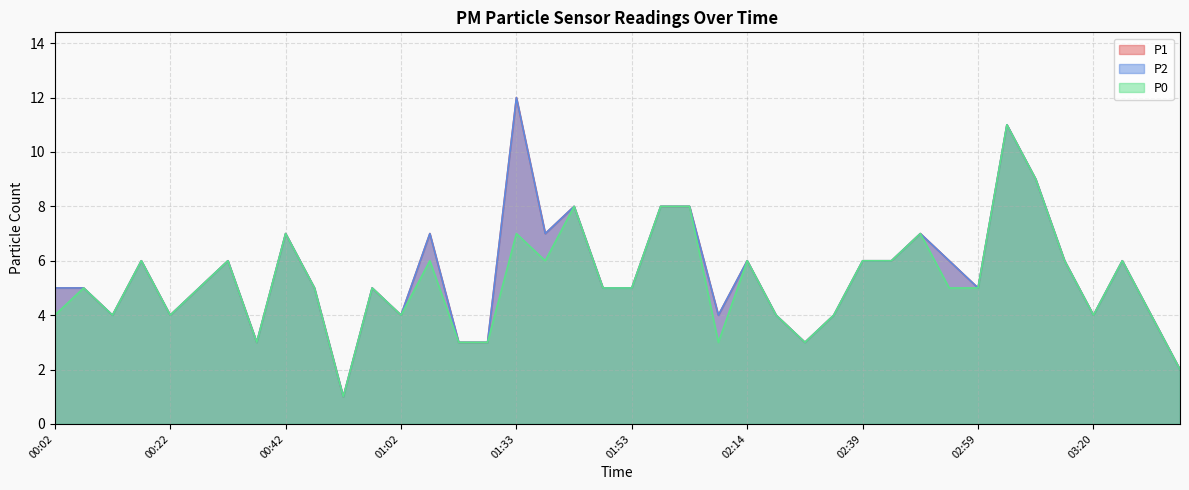

Which category has the lowest value across all series?

00:52